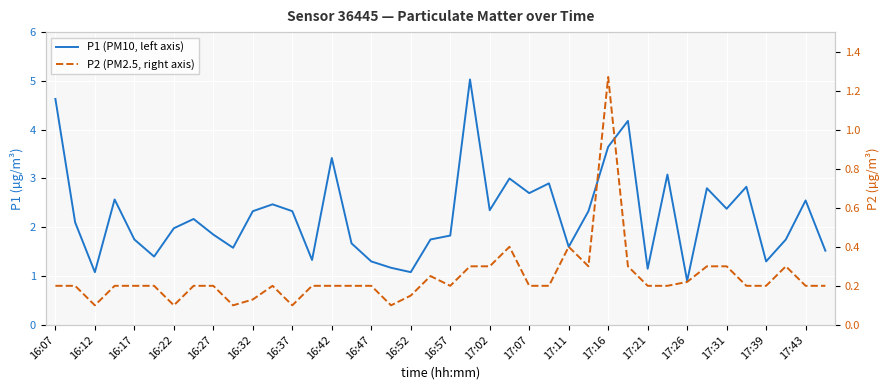

How many interior local peaks does the P2 (PM2.5, right axis) series have?

6